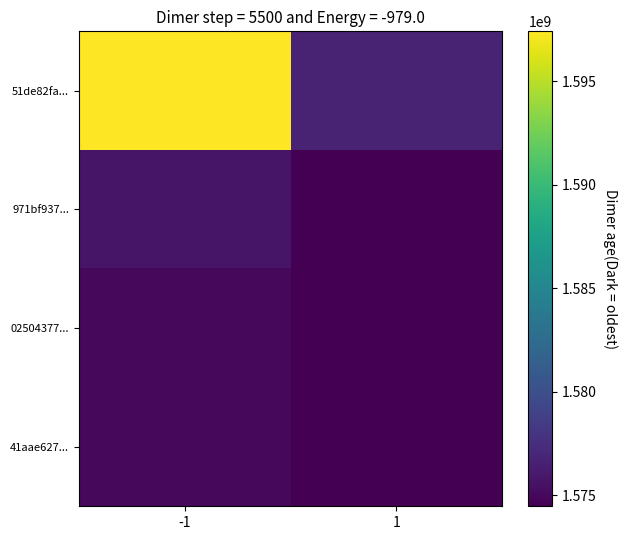

Which series has the largest total across all categories?

51de82fa...